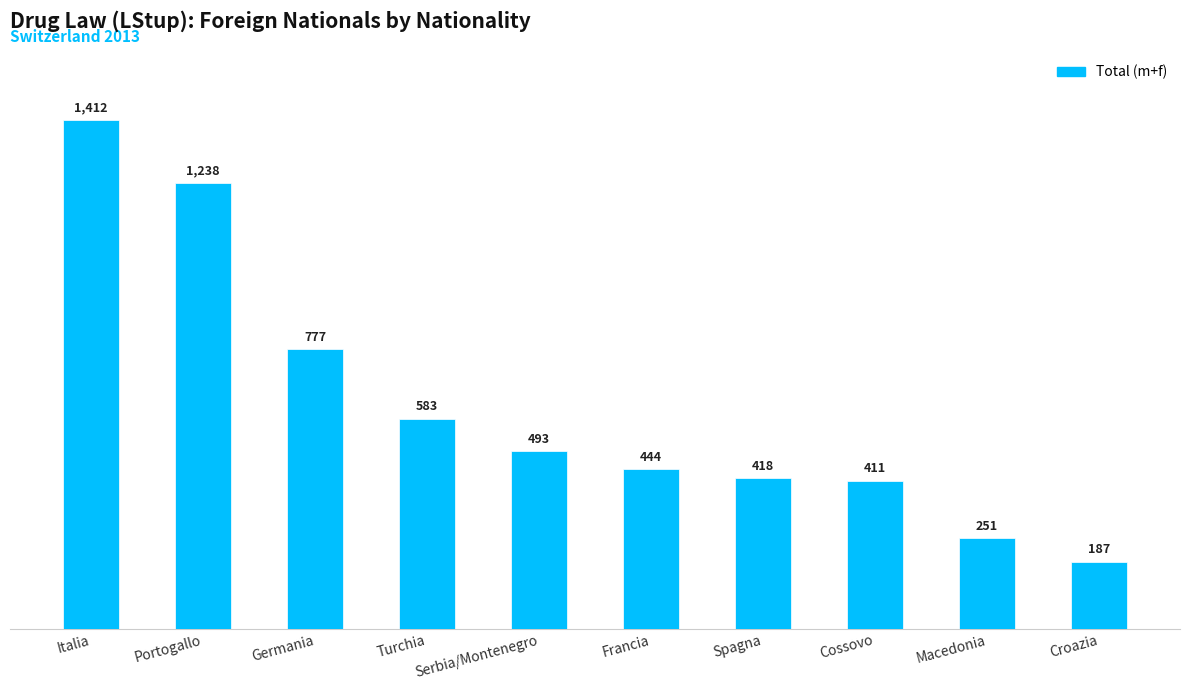

How many distinct data groups are displayed?

1